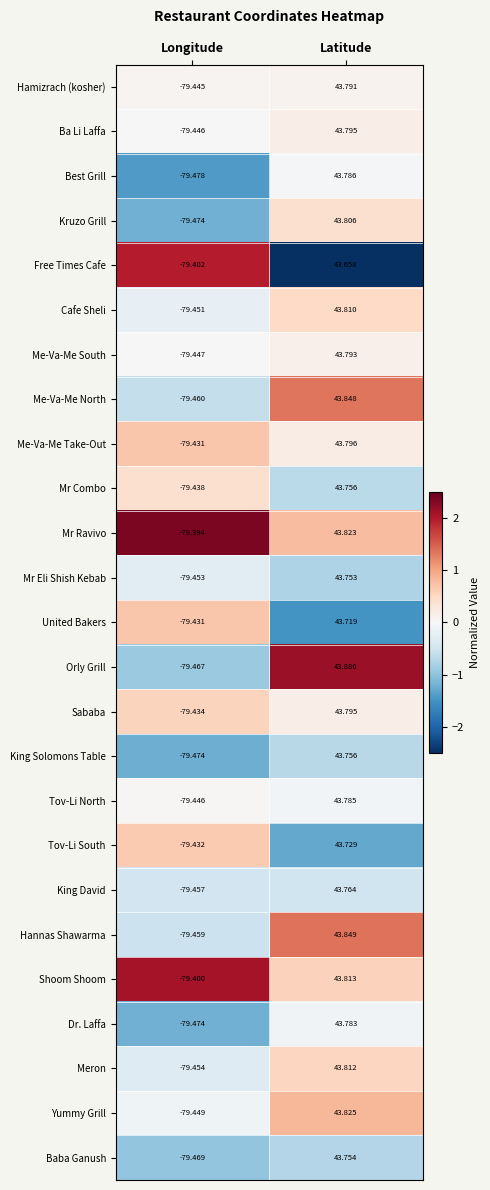

At which category does the chart reach its minimum across all series?

Longitude